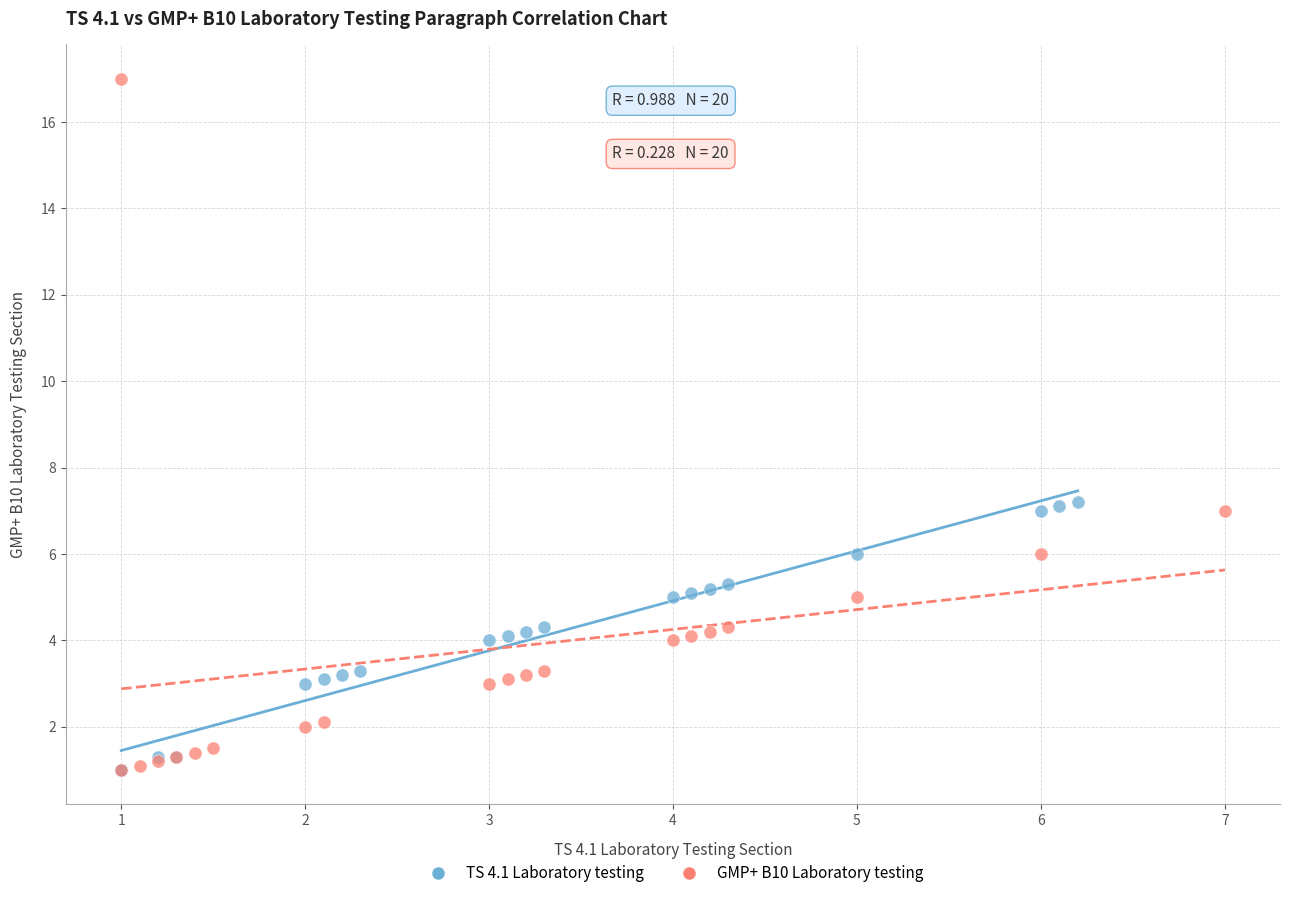

Which series has the largest Y range (max minus min)?

GMP+ B10 Laboratory testing